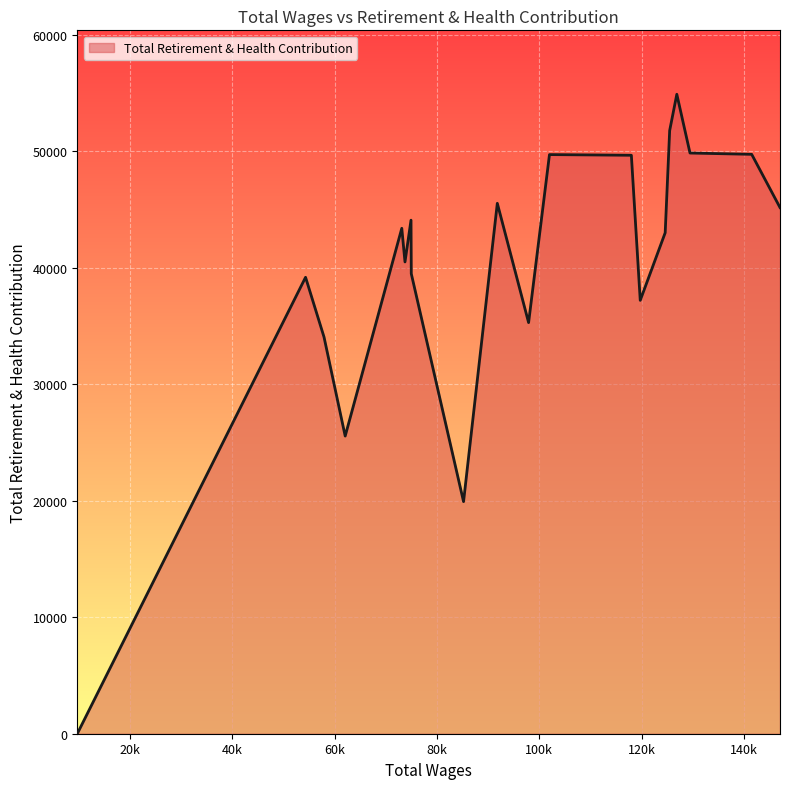

Does the chart have visible grid lines?

Yes